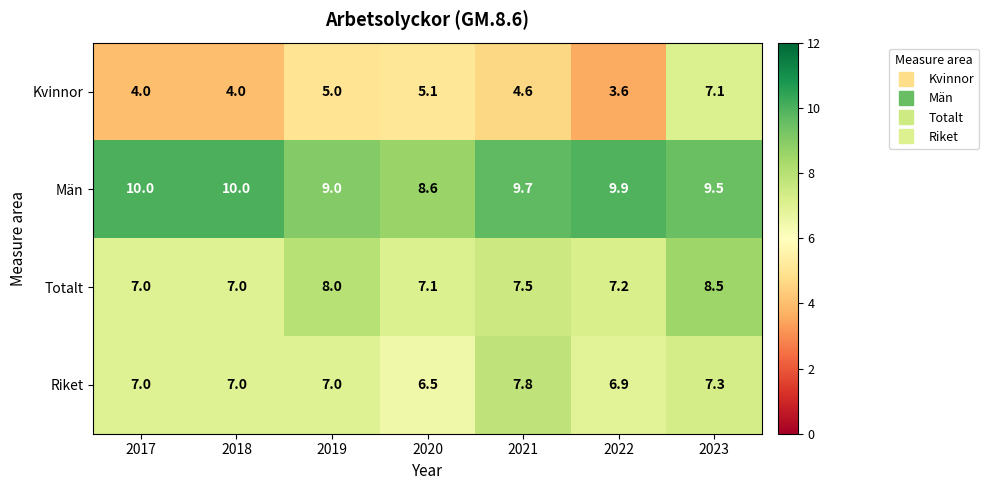

Which series has the largest total across all categories?

Män